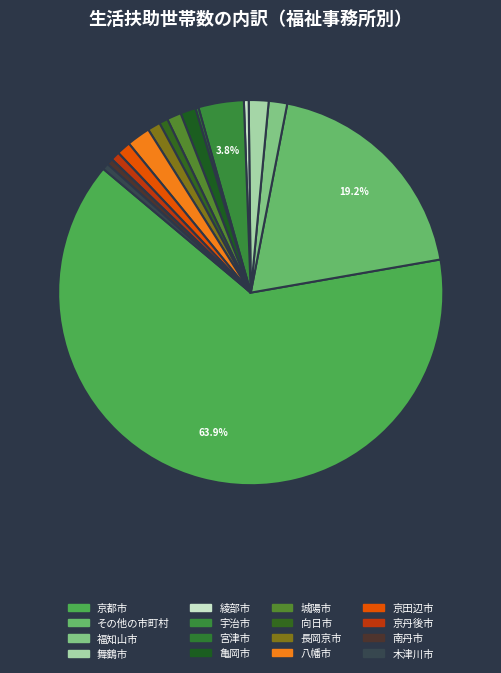

Is there any slice that represents more than half of the pie?

Yes